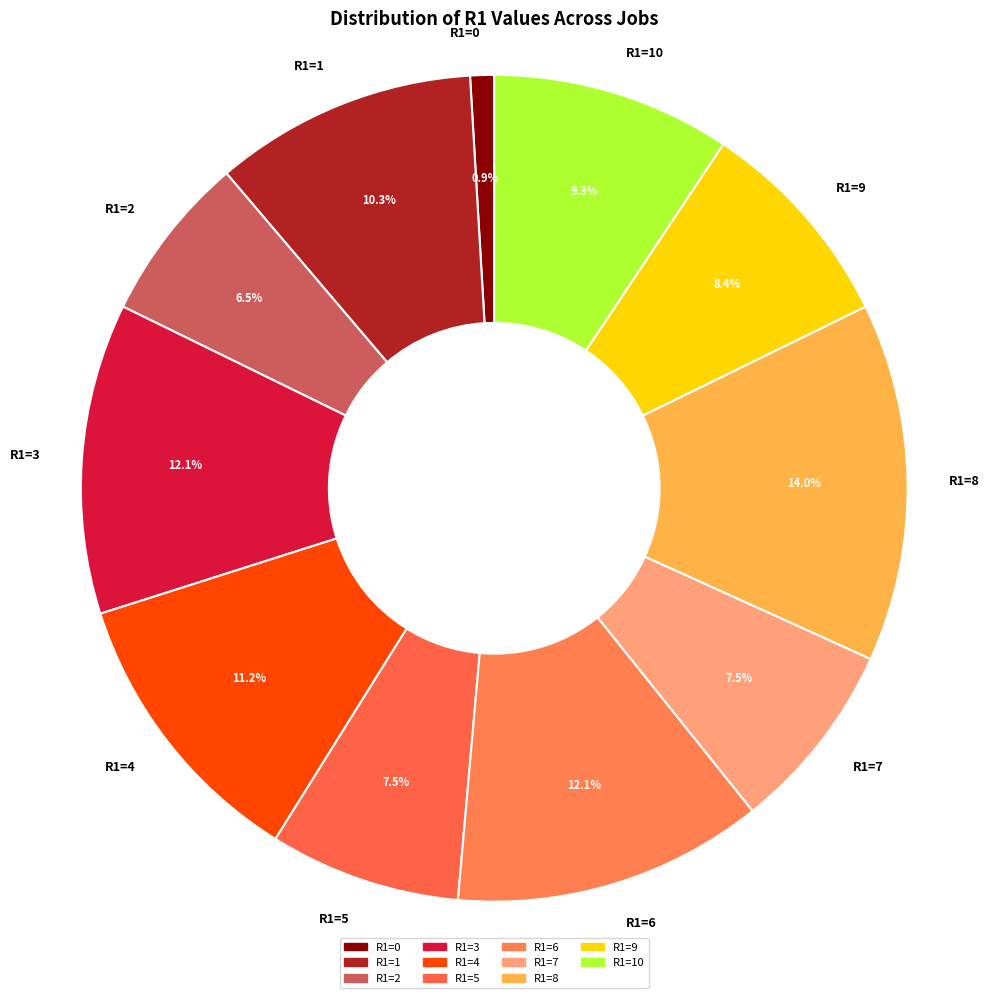

What percentage is the R1=1 slice, to the nearest percent?

10%